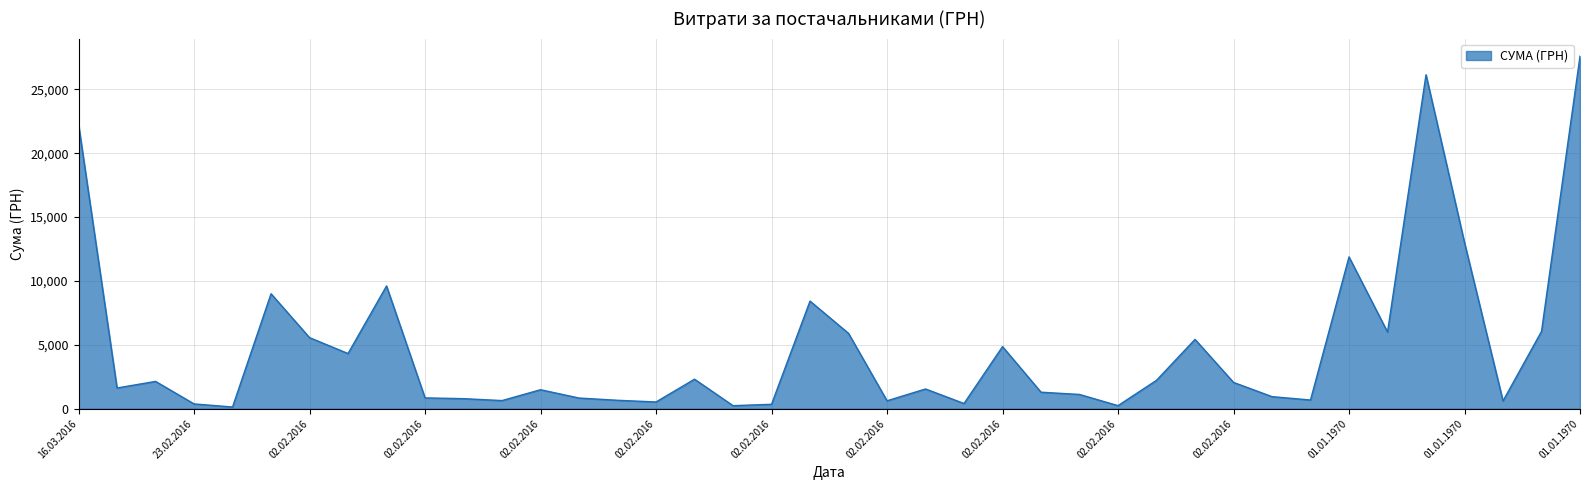

How many lines are shown in the chart?

1